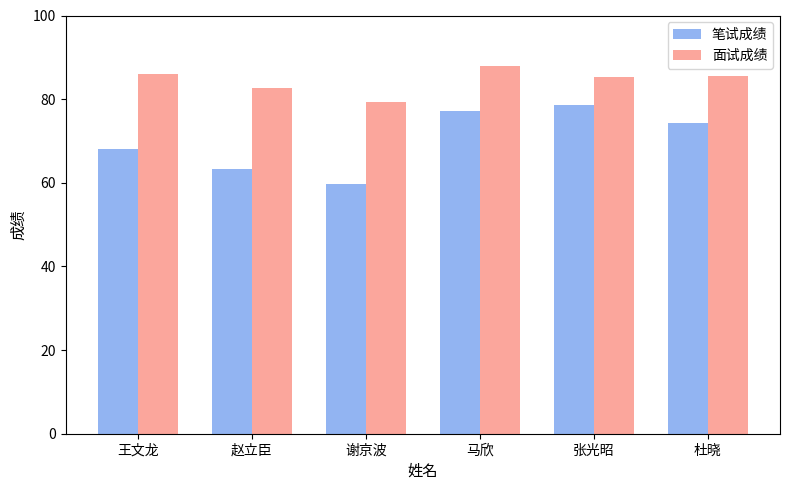

Are the bars horizontal?

No